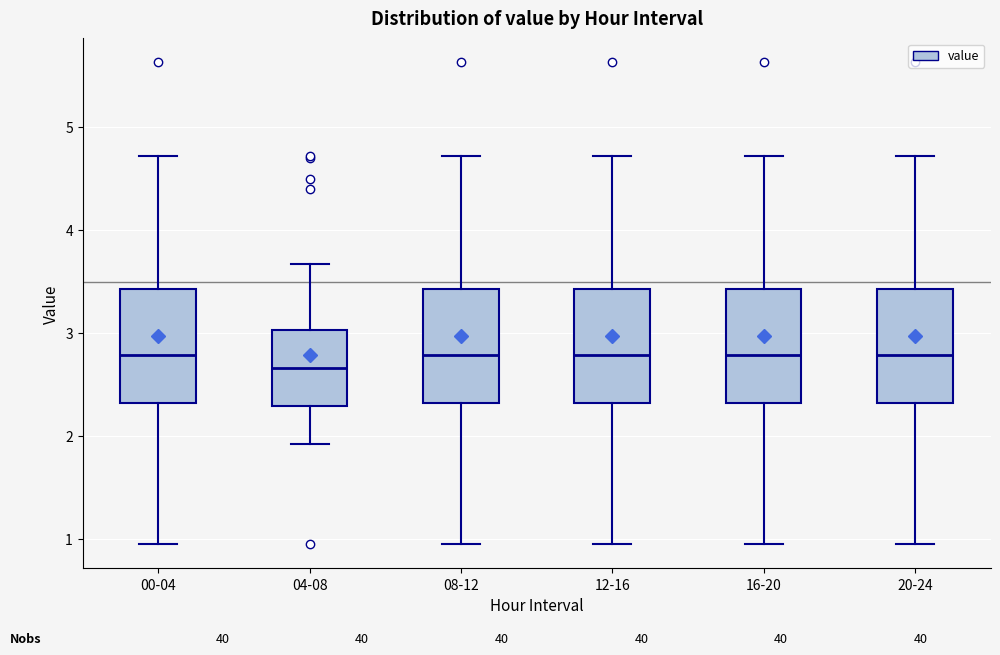

Reading left to right, read every box against the y-axis: the position of its median line, the range the box covers, and the ends of its whiskers. The values are not printed on the chart, so give them approximately, as read against the axis.

00-04: median 2.8, box 2.3 to 3.4, whiskers 1.0 to 4.7
04-08: median 2.7, box 2.3 to 3.0, whiskers 1.9 to 3.7
08-12: median 2.8, box 2.3 to 3.4, whiskers 1.0 to 4.7
12-16: median 2.8, box 2.3 to 3.4, whiskers 1.0 to 4.7
16-20: median 2.8, box 2.3 to 3.4, whiskers 1.0 to 4.7
20-24: median 2.8, box 2.3 to 3.4, whiskers 1.0 to 4.7